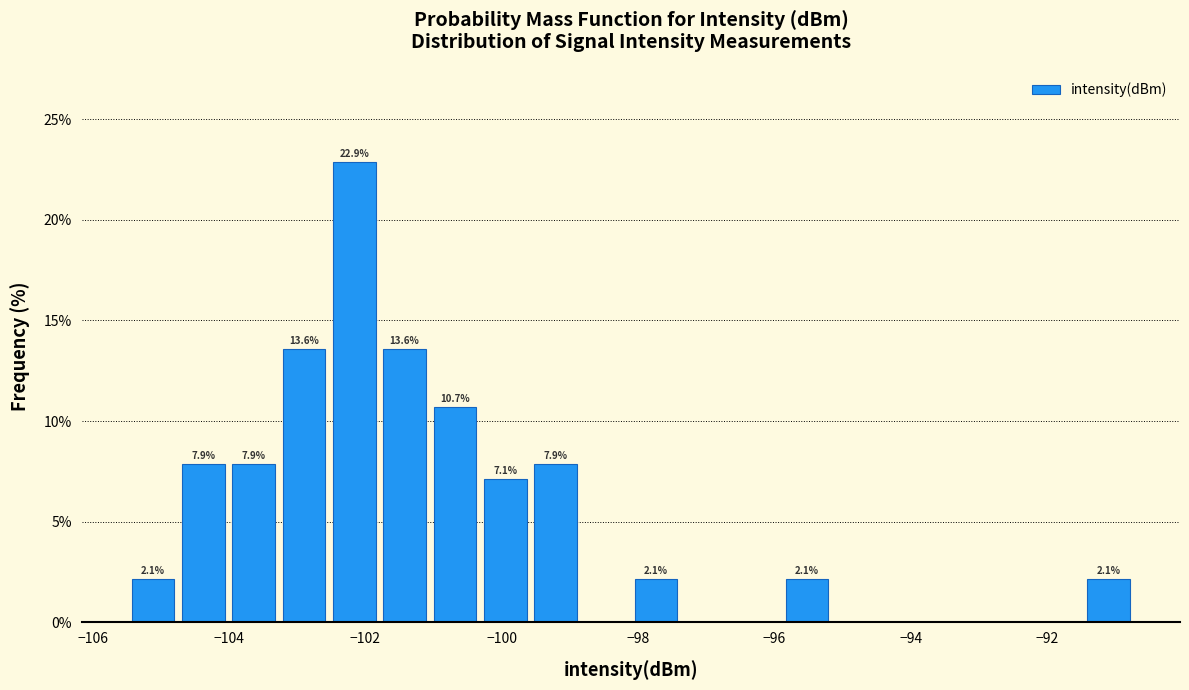

Read against the x-axis, roughly where is the centre of the tallest bar?

-102.2